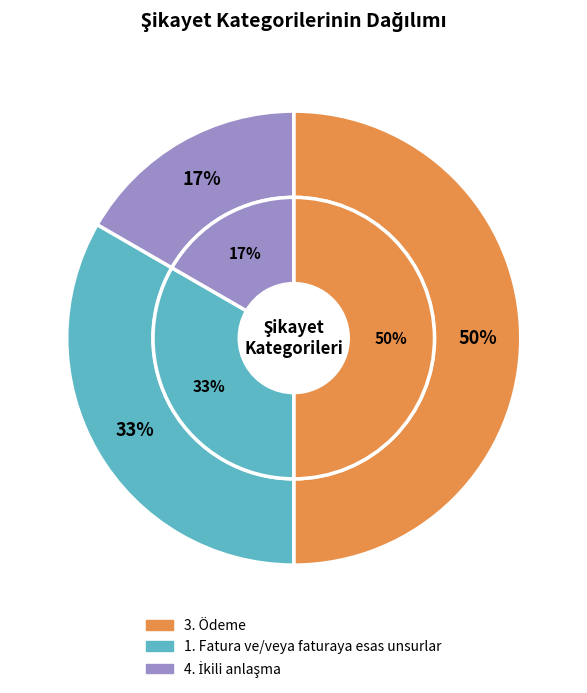

Between 3. Ödeme and 1. Fatura ve/veya faturaya esas unsurlar, which is larger?

3. Ödeme